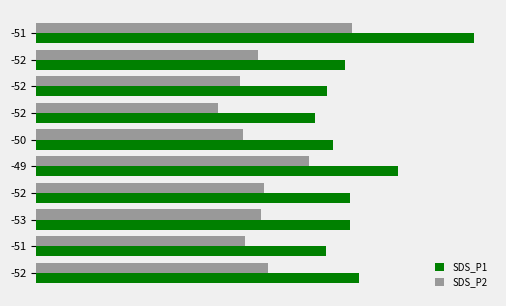

Which series has the widest spread of values?

SDS_P1